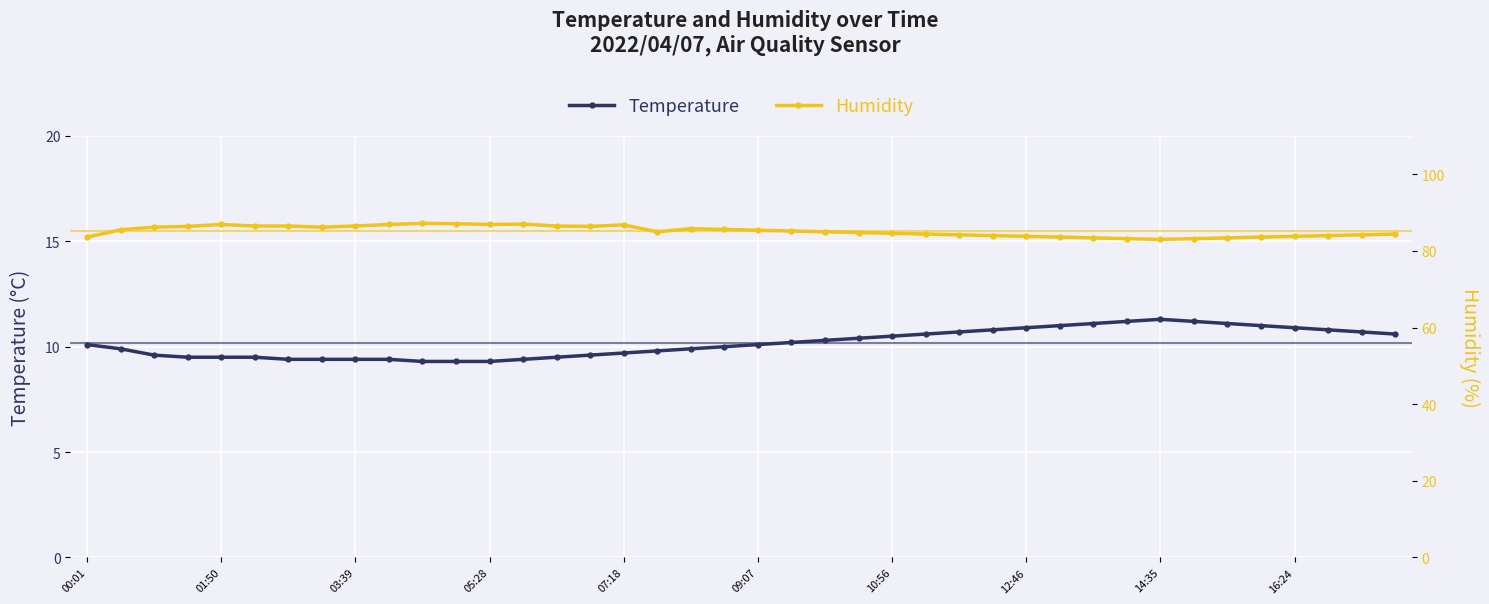

How many lines are shown in the chart?

2